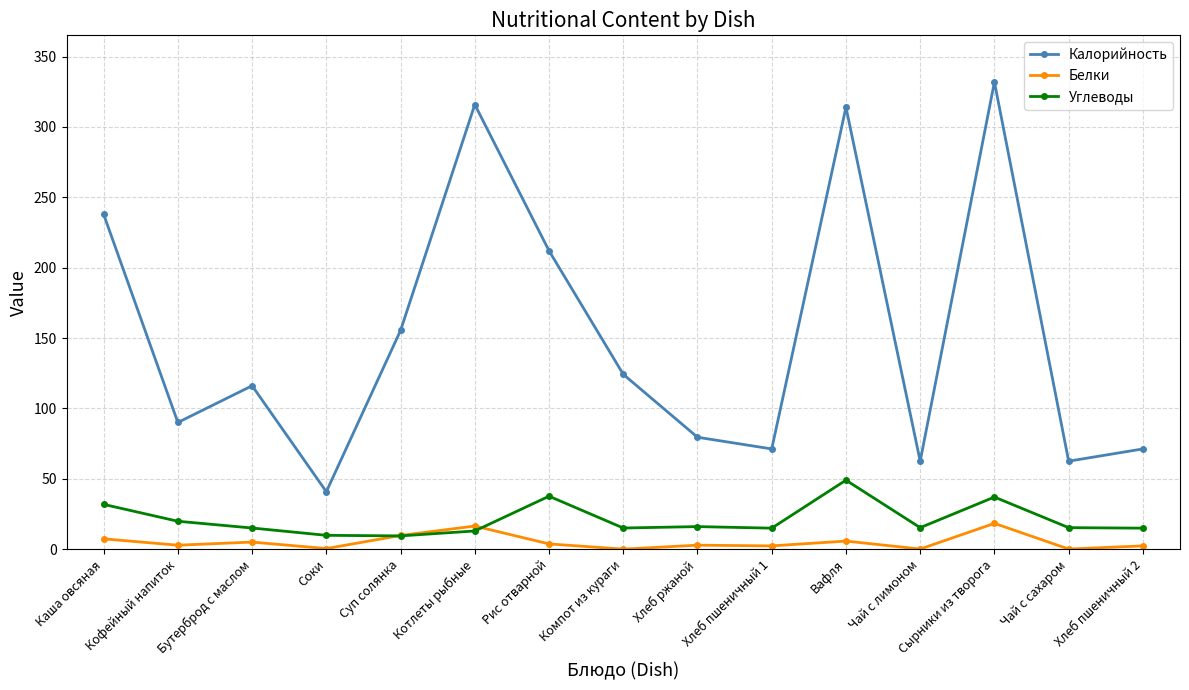

Which series has the largest range (max minus min)?

Калорийность